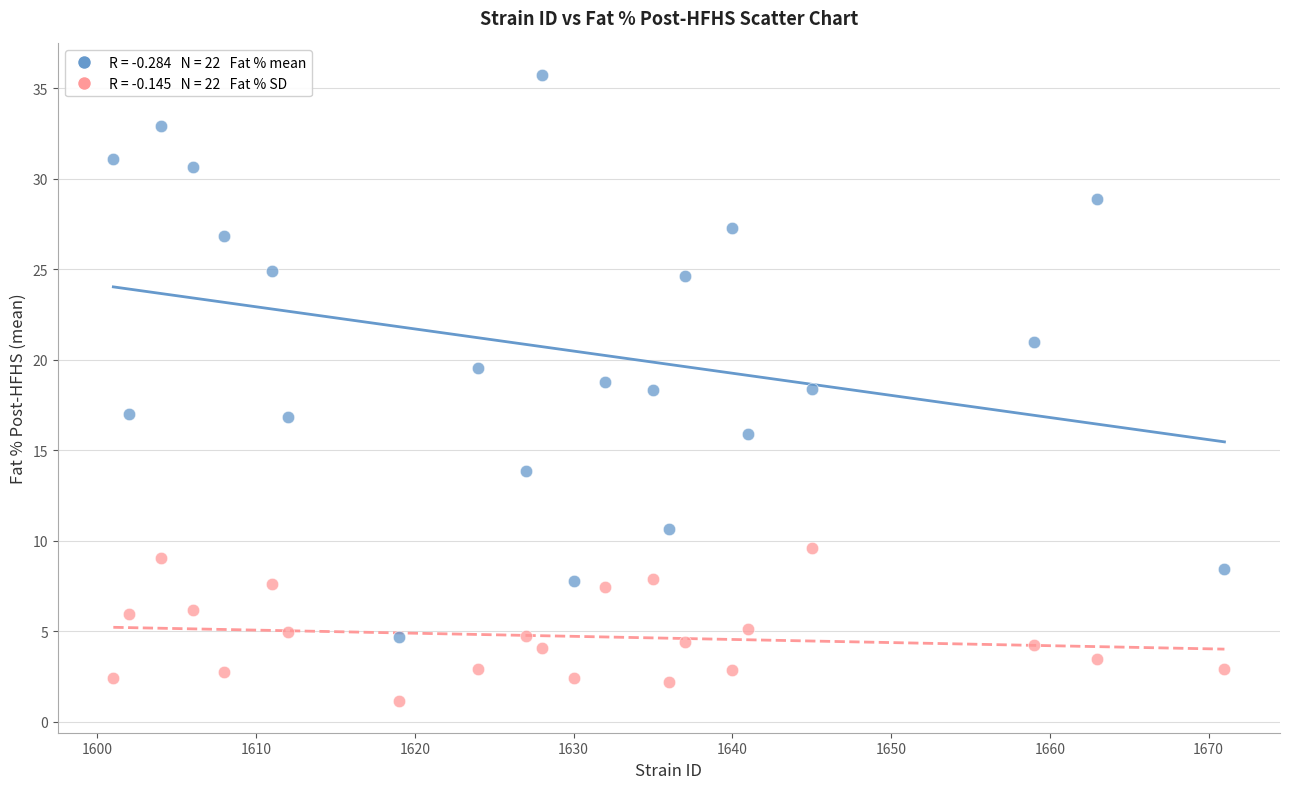

Across all data points, what is the range of Y values (max minus min)?

34.6